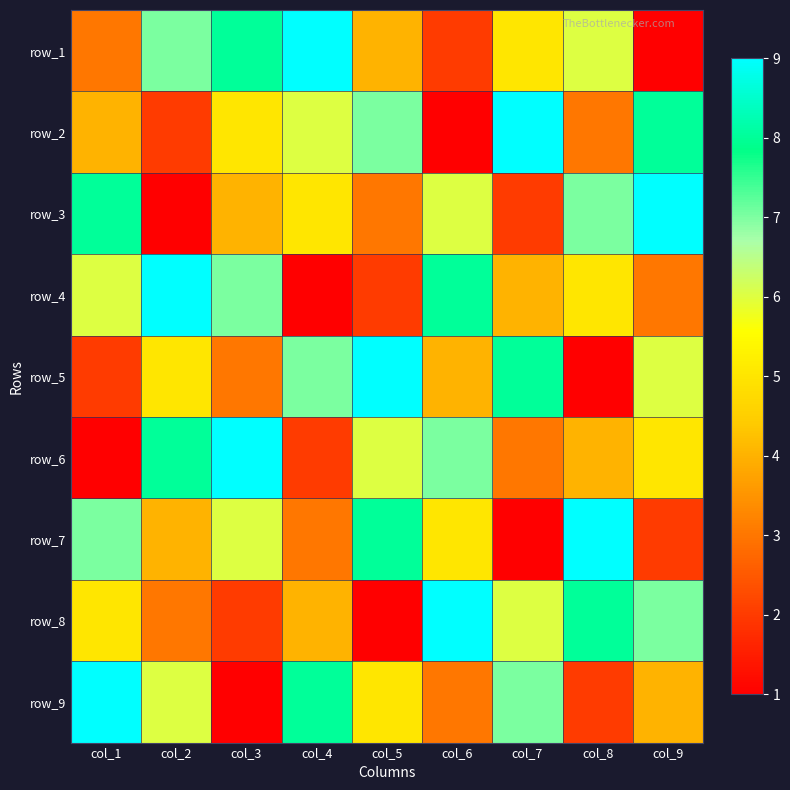

What is the total value across all series at col_2?

45